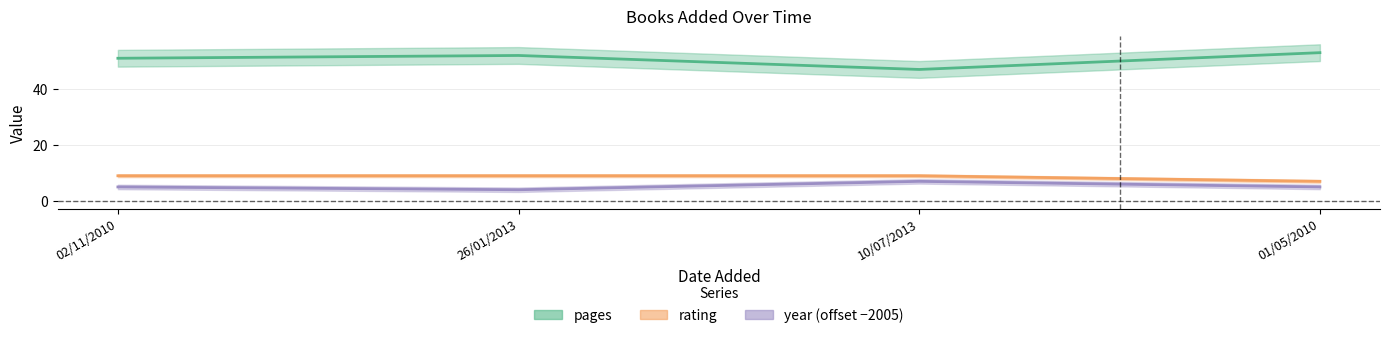

Where does the year series first go above 5?

10/07/2013